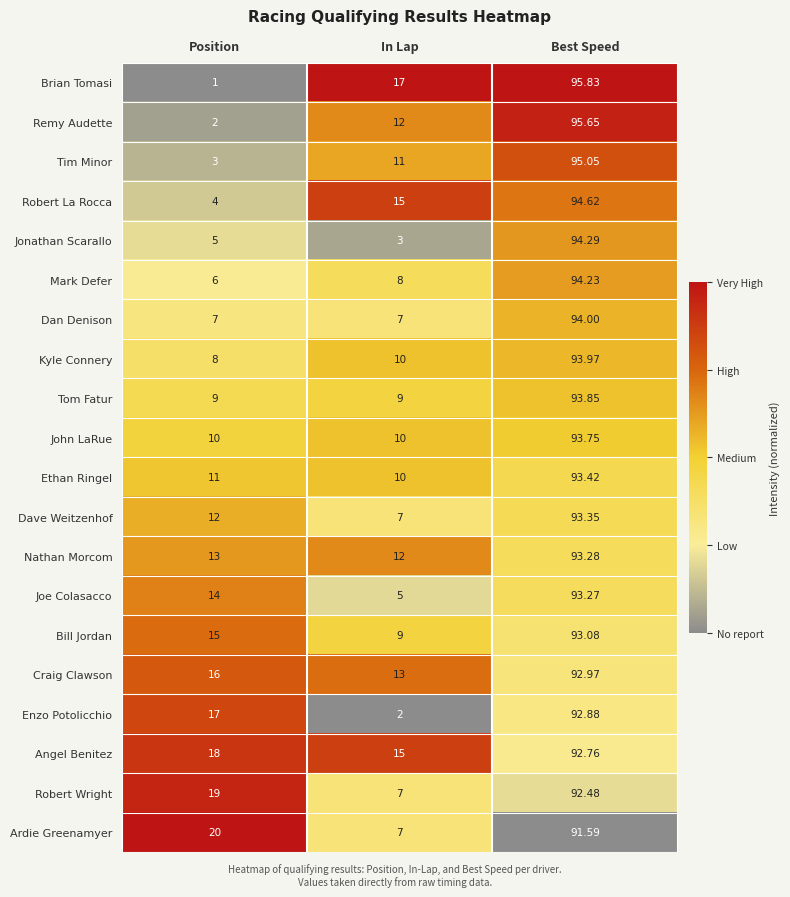

Rank the series by their maximum value, from lowest to highest.

Ardie Greenamyer, Robert Wright, Angel Benitez, Enzo Potolicchio, Craig Clawson, Bill Jordan, Joe Colasacco, Nathan Morcom, Dave Weitzenhof, Ethan Ringel, John LaRue, Tom Fatur, Kyle Connery, Dan Denison, Mark Defer, Jonathan Scarallo, Robert La Rocca, Tim Minor, Remy Audette, Brian Tomasi